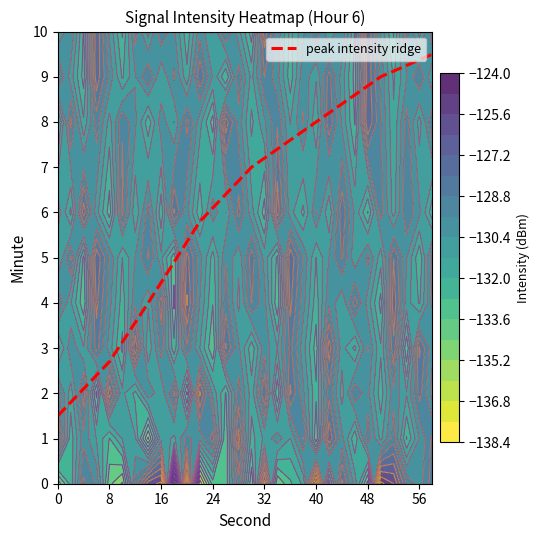

The value of peak intensity ridge at 0 is 1.5. True or false?

True